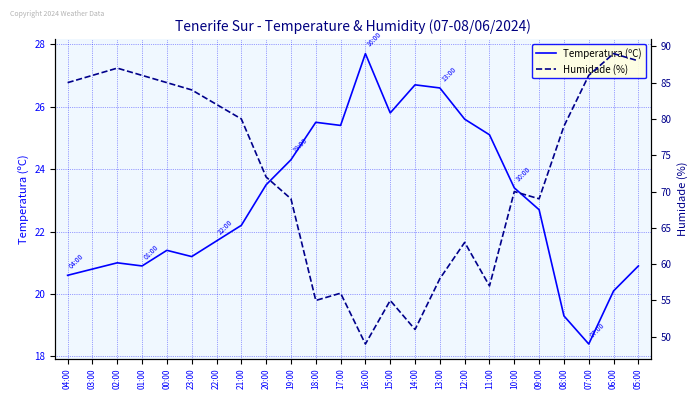

How many data points in Humidade (%) are less than 79?

12